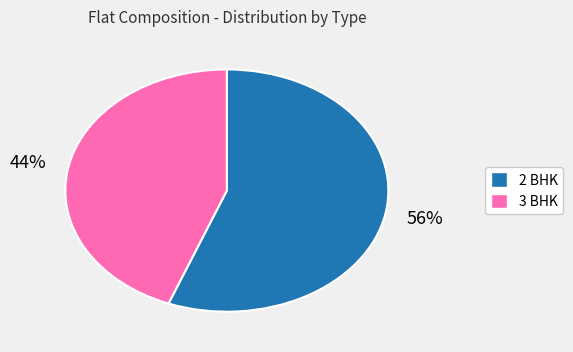

Is there any slice that represents more than half of the pie?

Yes